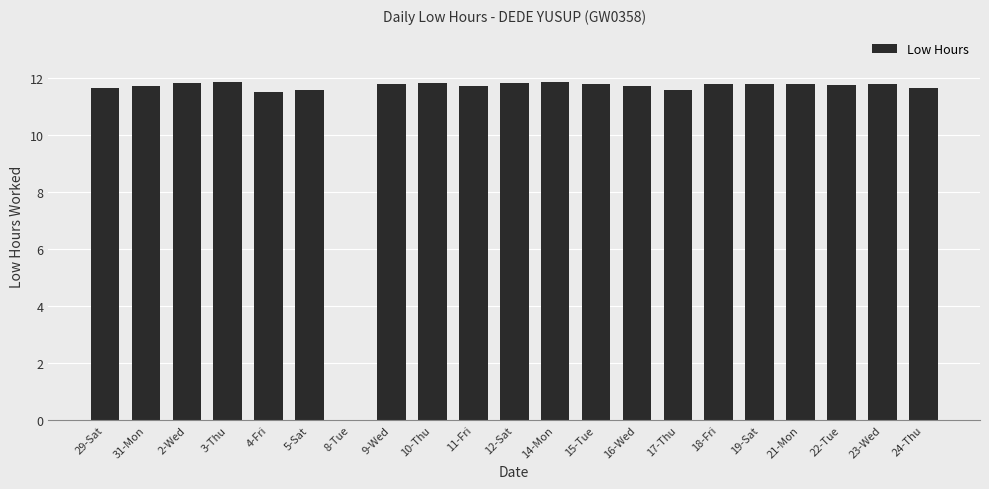

At which label is the value closest to 5?

8-Tue